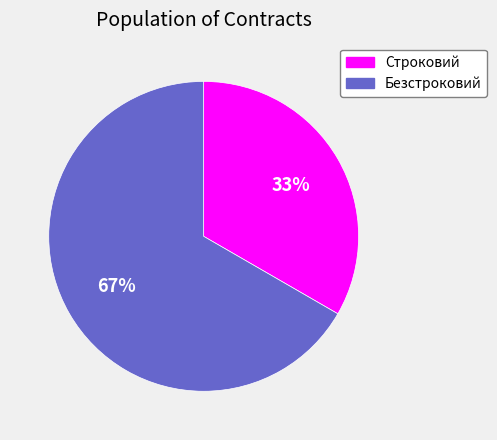

To the nearest percent, what is the combined percentage of Строковий and Безстроковий?

100%